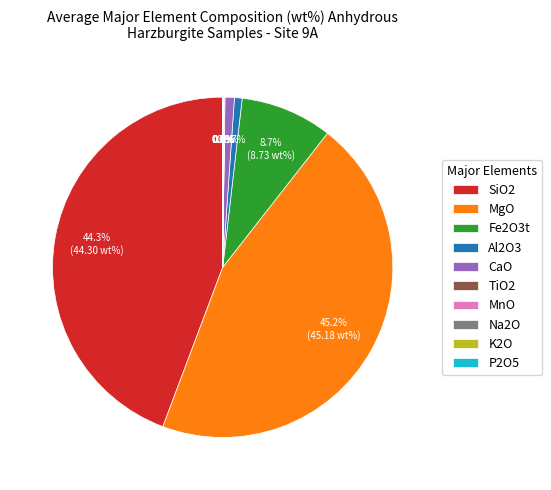

Which category has the biggest portion of the pie?

MgO